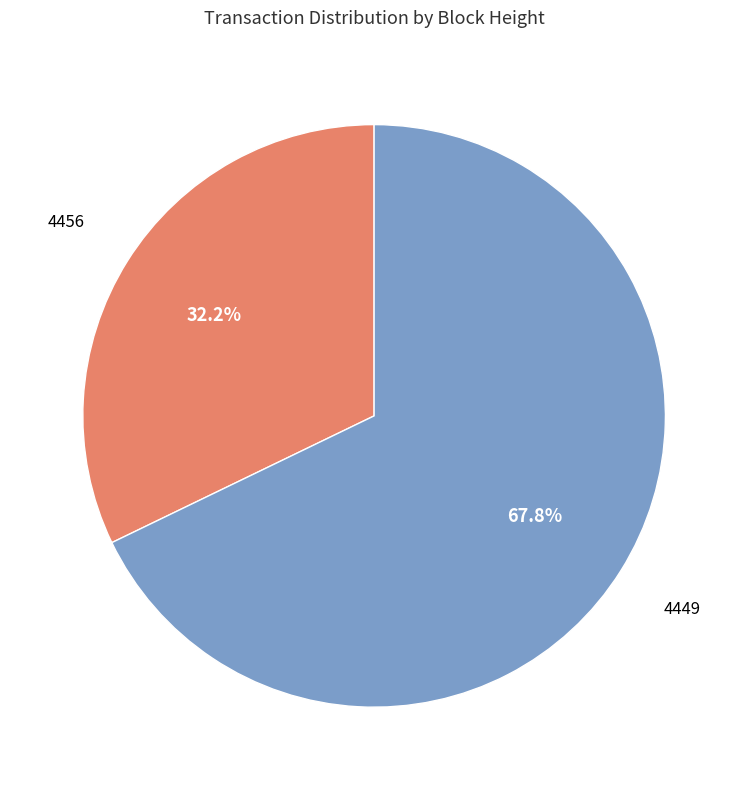

Rank the categories by value from lowest to highest.

4456, 4449